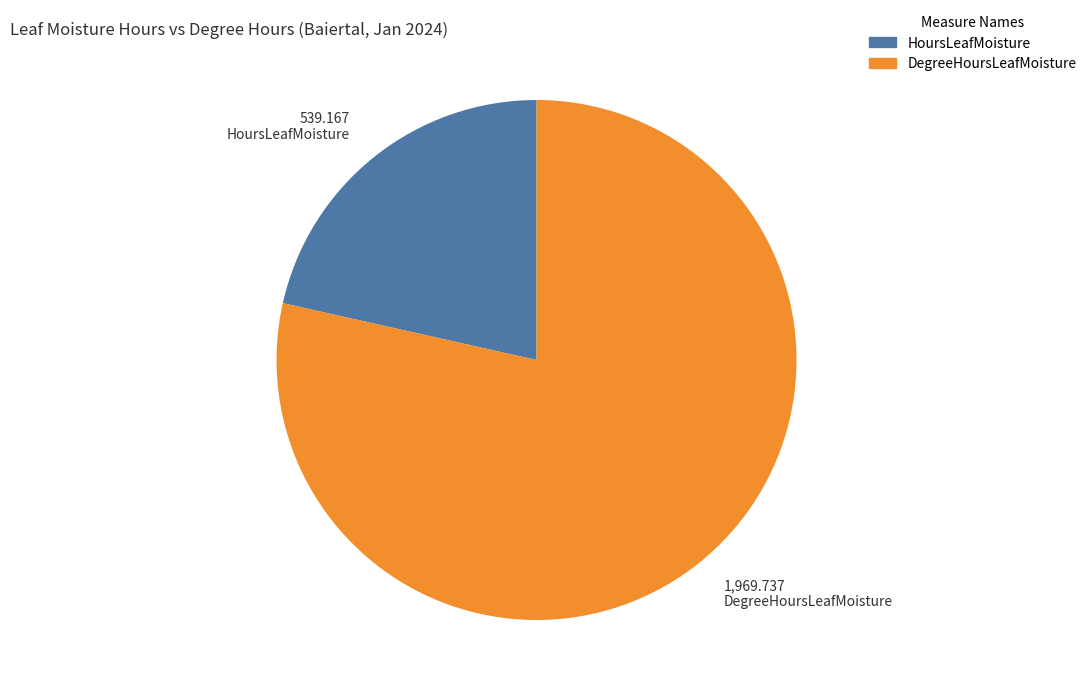

How many segments does this pie chart have?

2